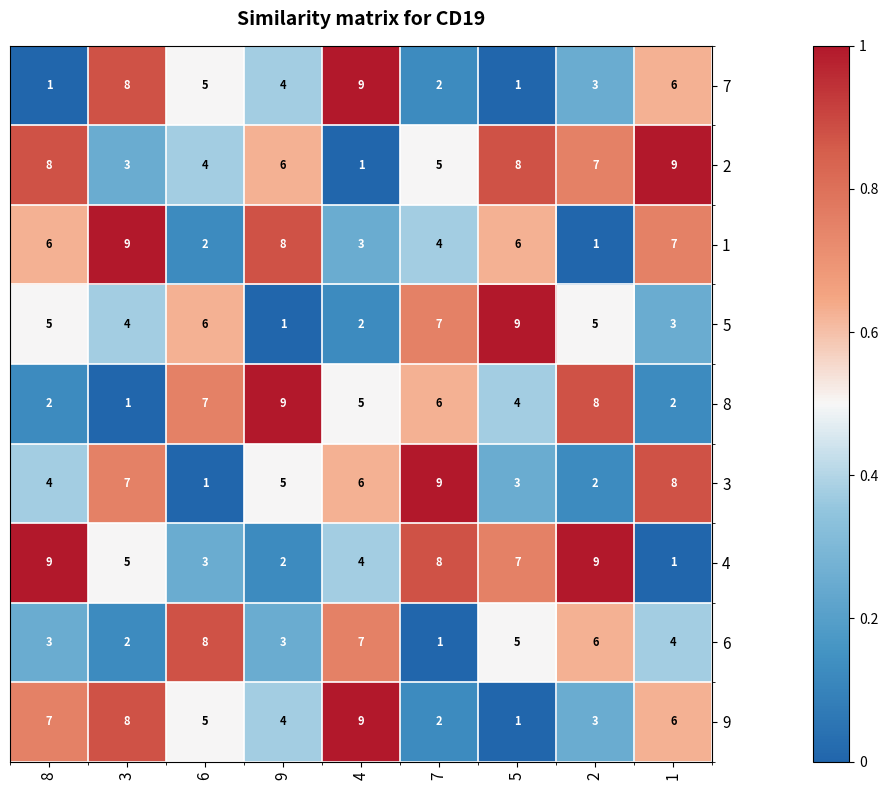

Where does the 2 series first go above 6?

8